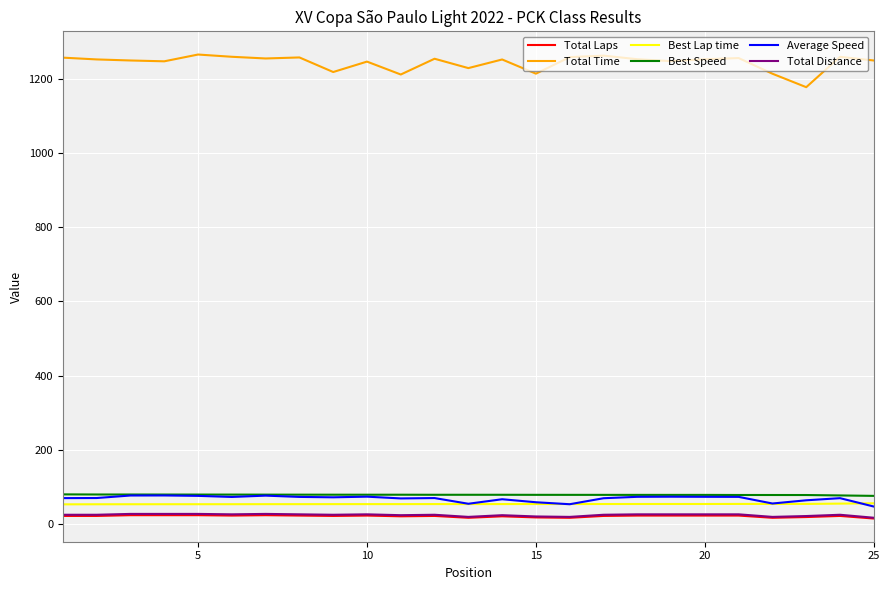

How many lines are shown in the chart?

6